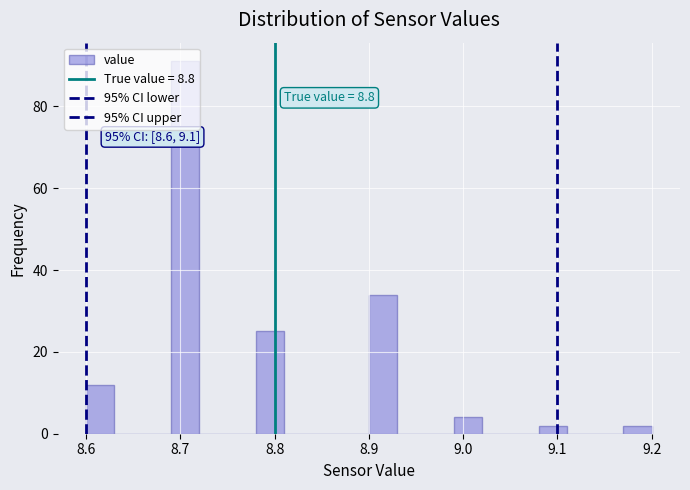

Read against the x-axis, roughly where is the centre of the tallest bar?

8.71